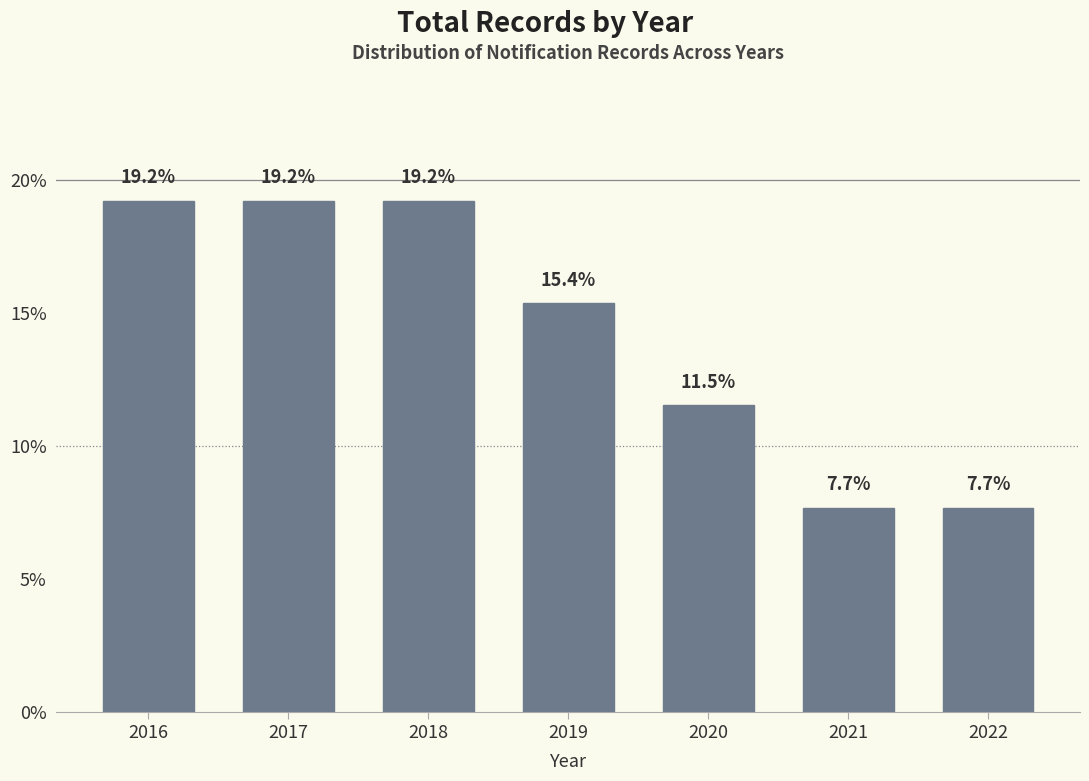

Reading left to right, what are all the values shown in this chart?

2016=19.2	2017=19.2	2018=19.2	2019=15.4	2020=11.5	2021=7.7	2022=7.7